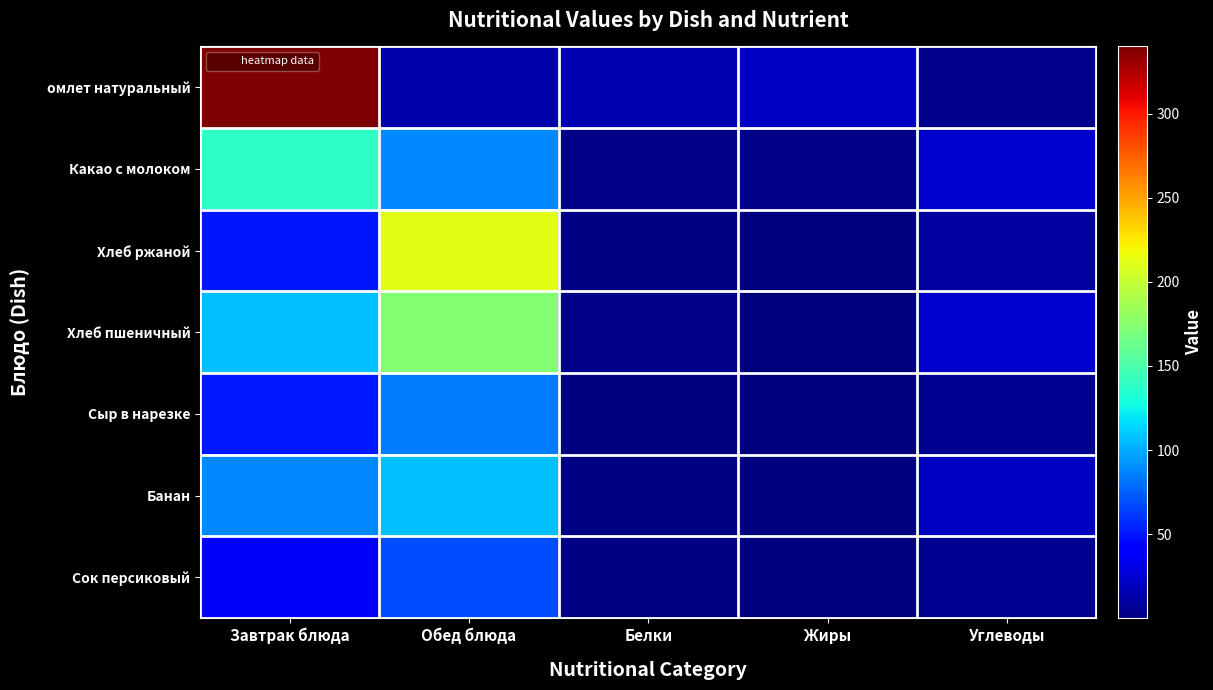

What is the difference between the highest and lowest values at Белки?

13.9